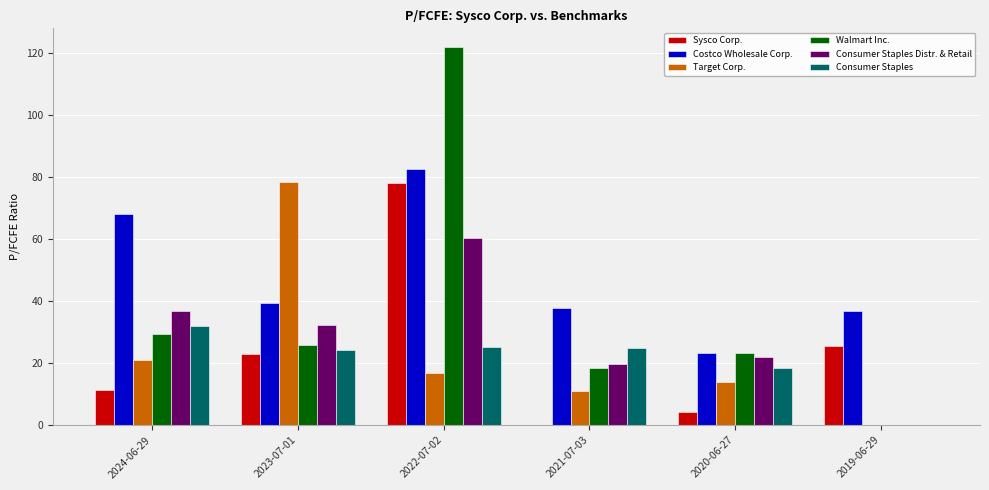

The value of Consumer Staples at 2024-06-29 is 49.5. True or false?

False